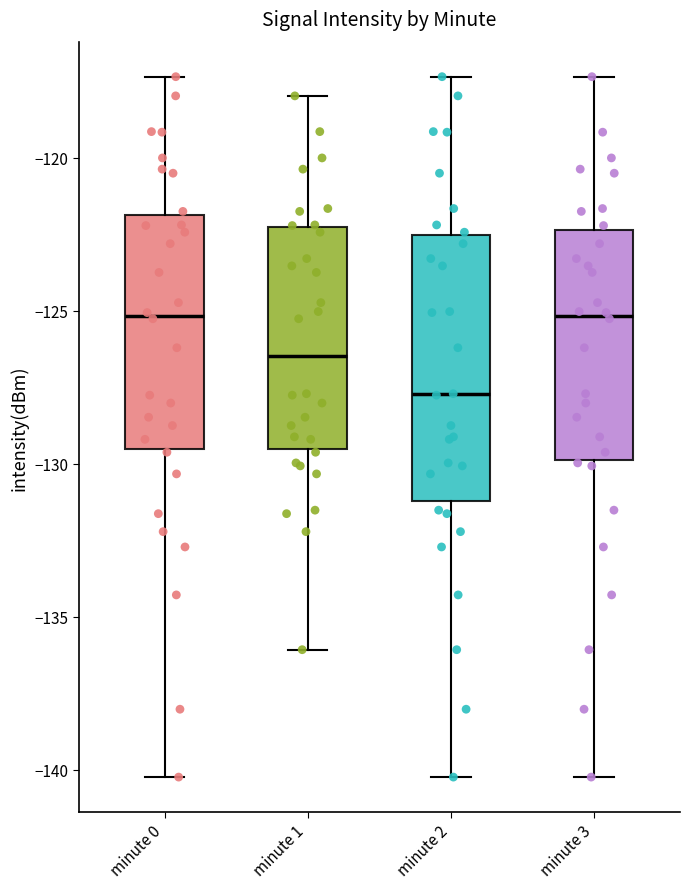

Which box has the lowest median line?

minute 2